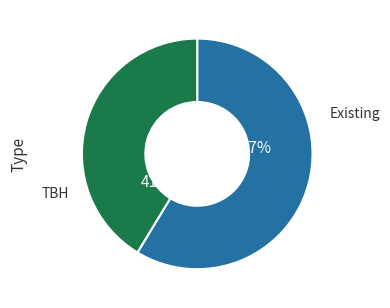

Which slice represents more than half of the pie?

Existing